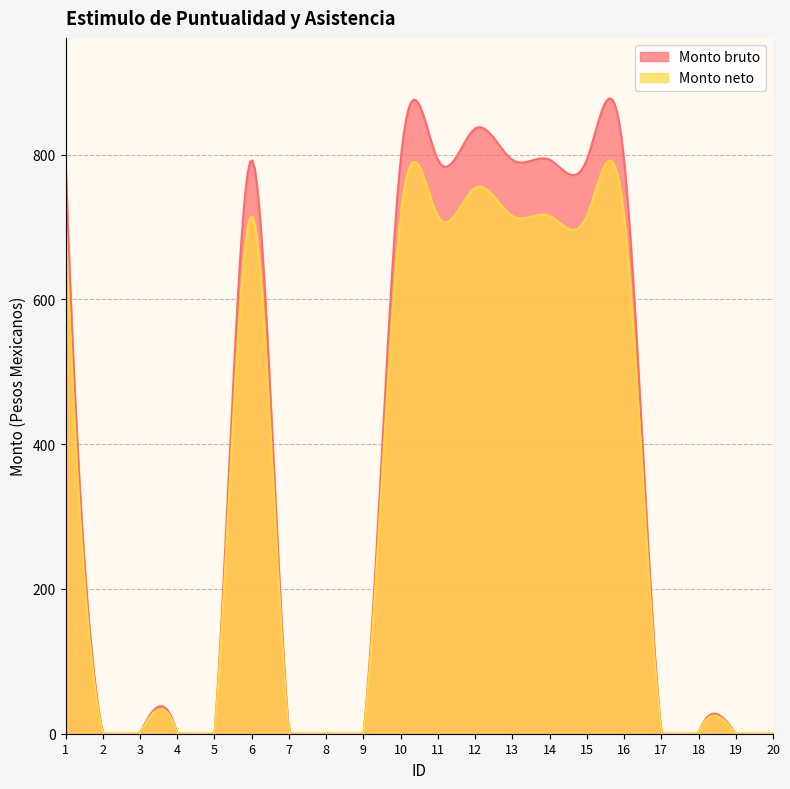

Which category has the lowest value across all series?

2